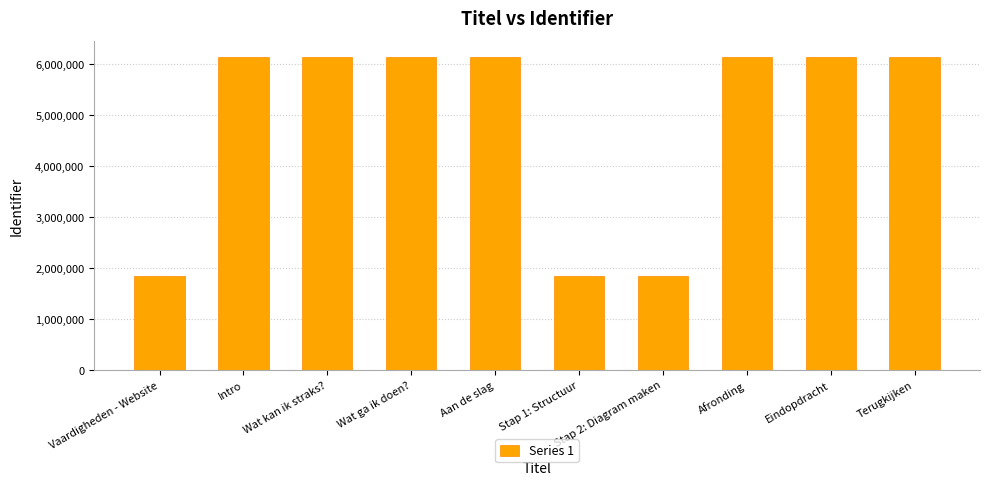

What is the label of the 8th bar from the right?

Wat kan ik straks?